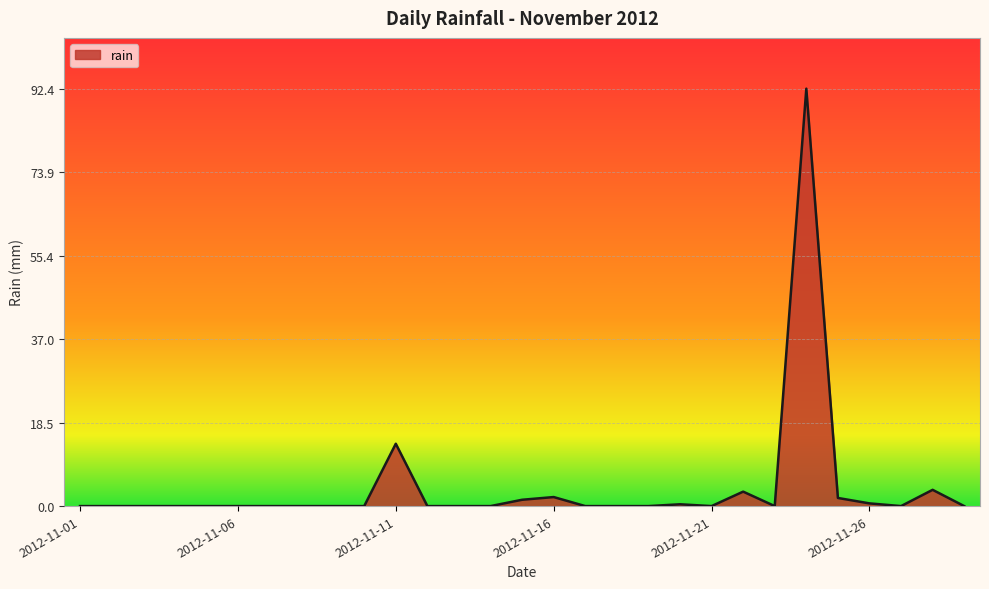

What is the greatest value displayed?

92.4